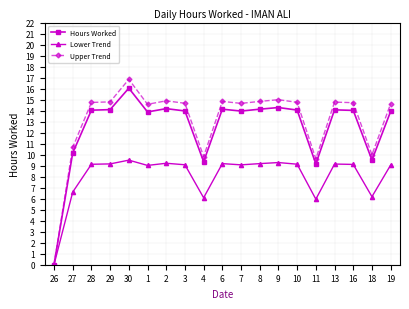

True or false: Hours Worked has more than 0 points higher than both neighbors.

True